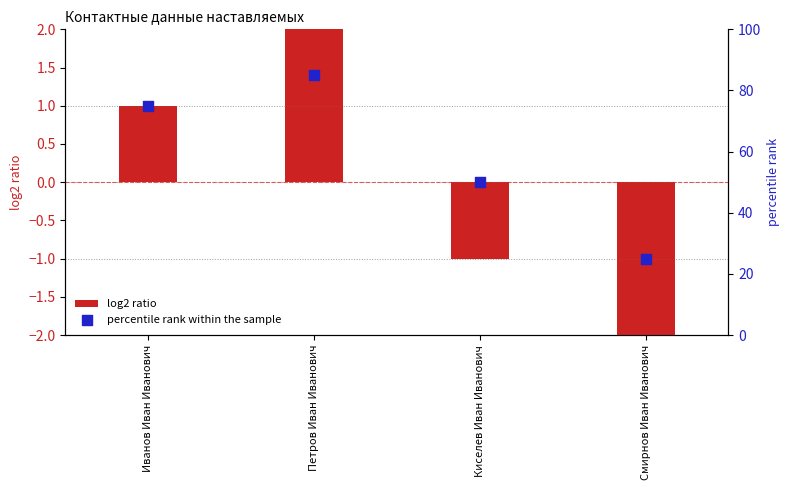

Which series has the largest total across all categories?

percentile rank within the sample